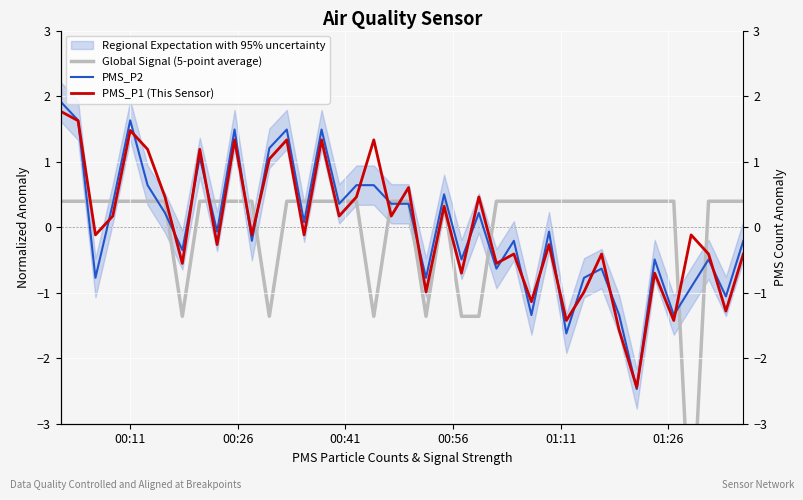

How many interior local valleys does the PMS_P1 (This Sensor) series have?

15